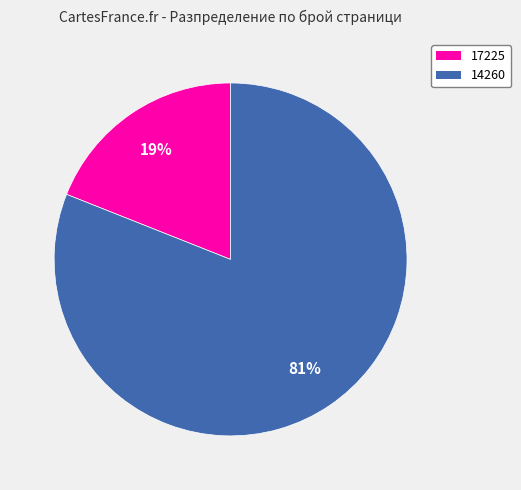

What percentage is the 17225 slice, to the nearest percent?

19%